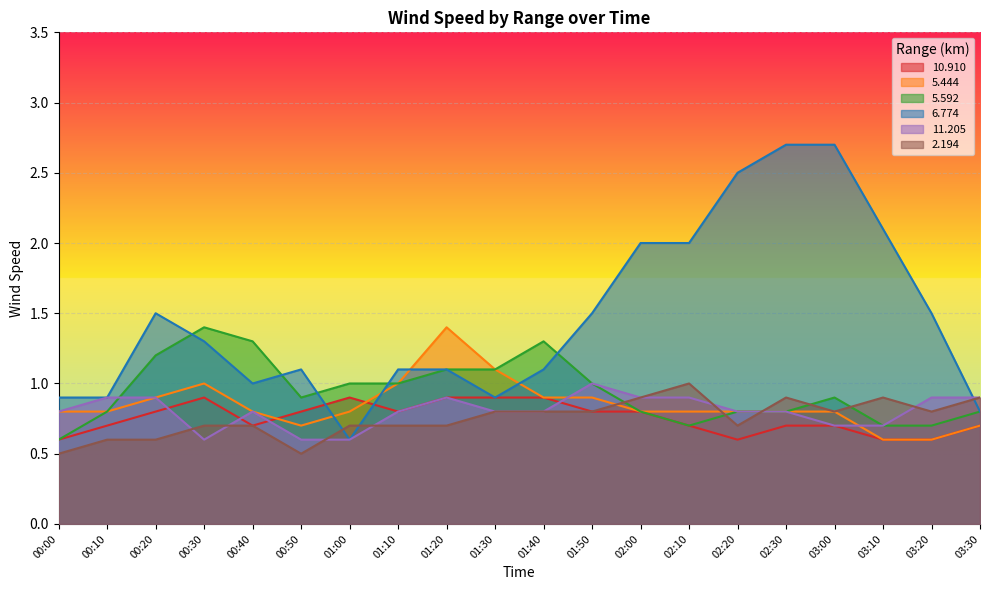

What is the label of the 20th point from the left?

03:30